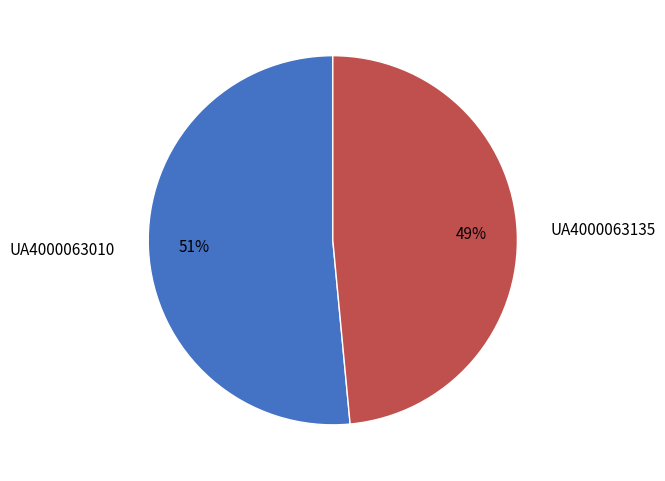

What percentage is the UA4000063135 slice, to the nearest percent?

49%